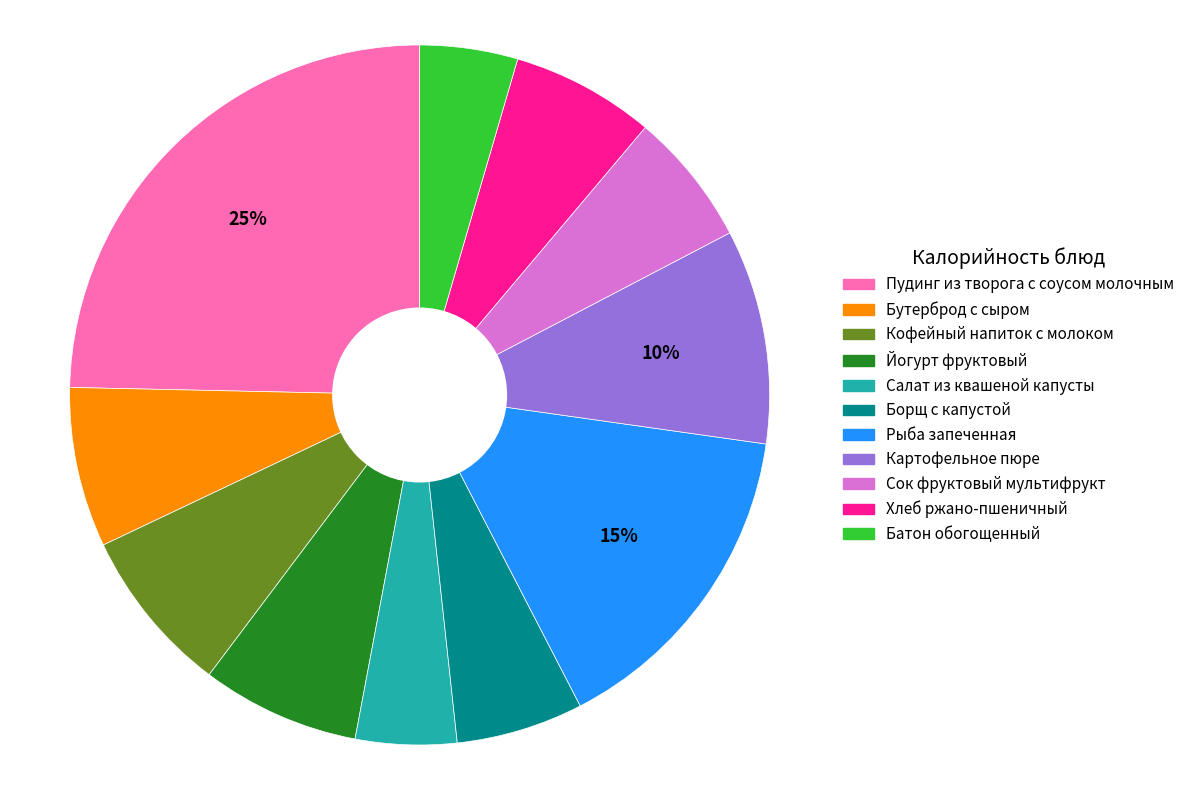

True or false: Кофейный напиток с молоком accounts for 8% of the total.

True